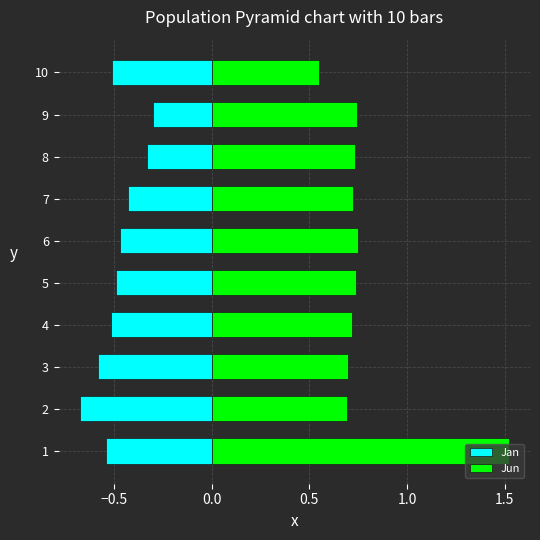

How many data points does each series have?

10